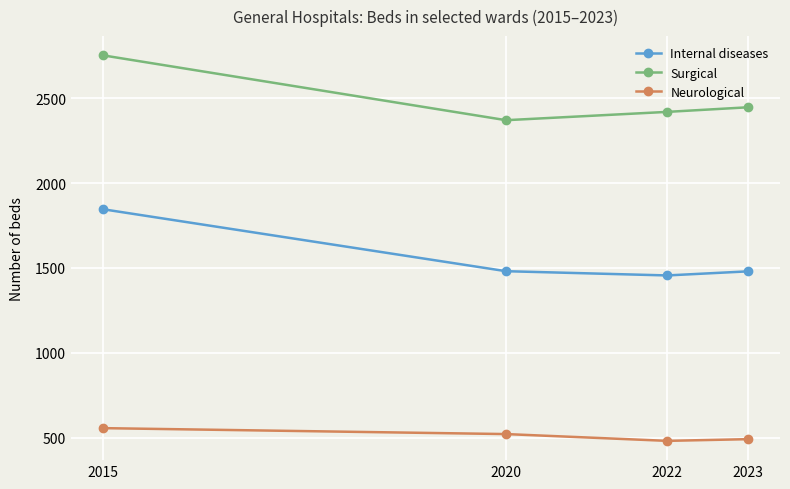

True or false: Neurological has a value of 845 at 2023.

False